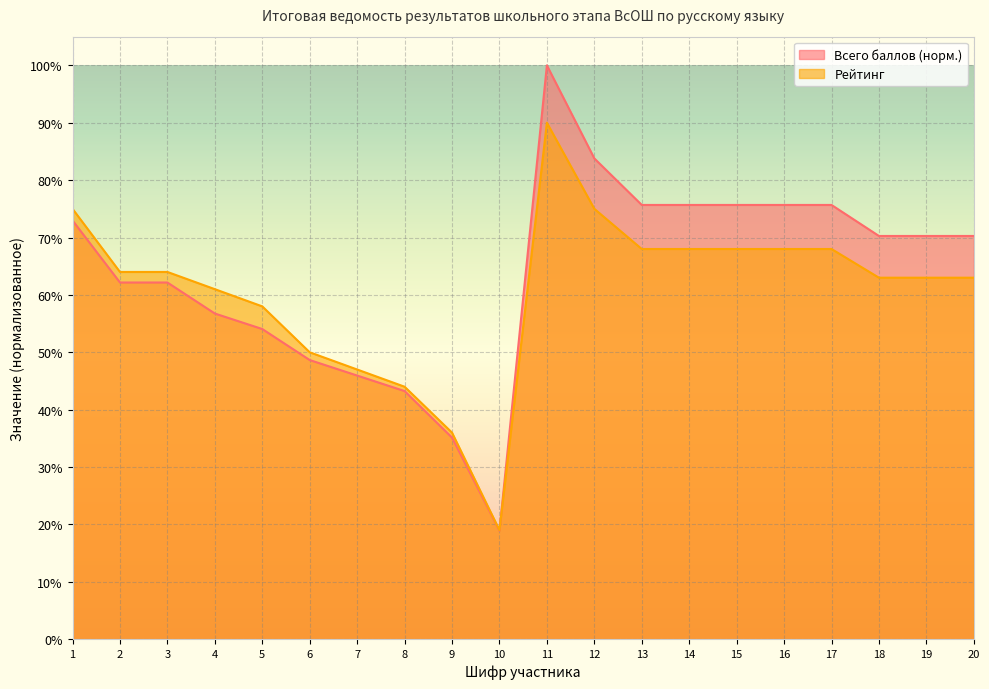

Reading right to left, list all the values displayed in this chart.

Всего баллов: 0.7	0.7	0.7	0.8	0.8	0.8	0.8	0.8	0.8	1.0	0.2	0.4	0.4	0.5	0.5	0.5	0.6	0.6	0.6	0.7
Рейтинг: 0.6	0.6	0.6	0.7	0.7	0.7	0.7	0.7	0.8	0.9	0.2	0.4	0.4	0.5	0.5	0.6	0.6	0.6	0.6	0.8